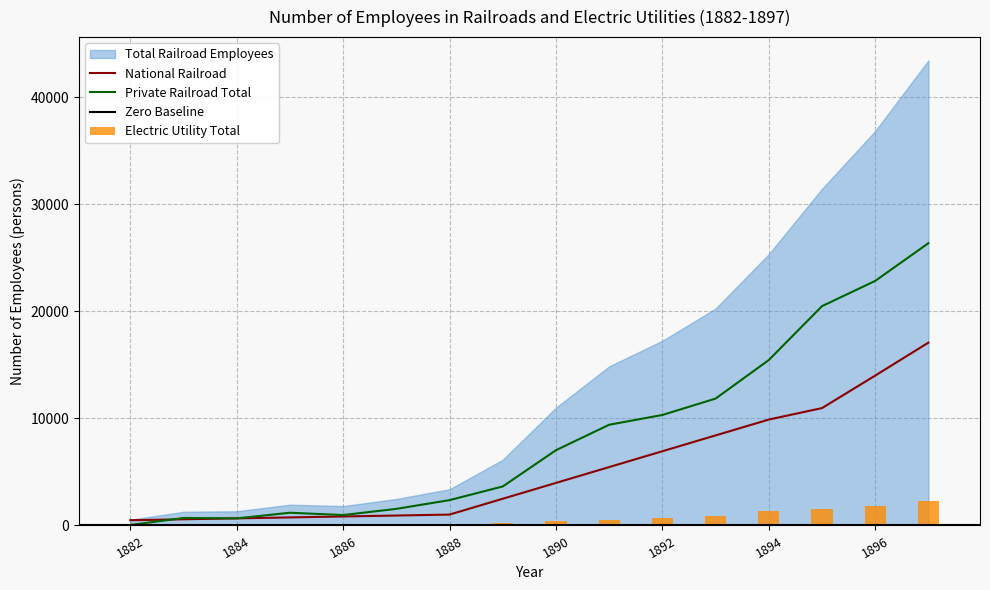

What is the sum of the National Railroad values at 1885 and 1884?

1415